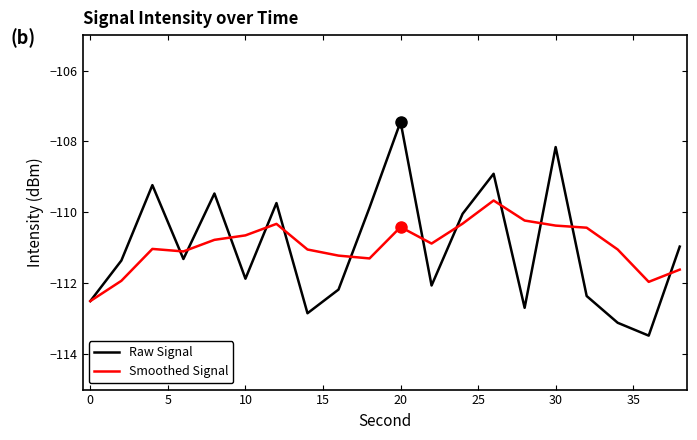

Does the chart have visible grid lines?

No